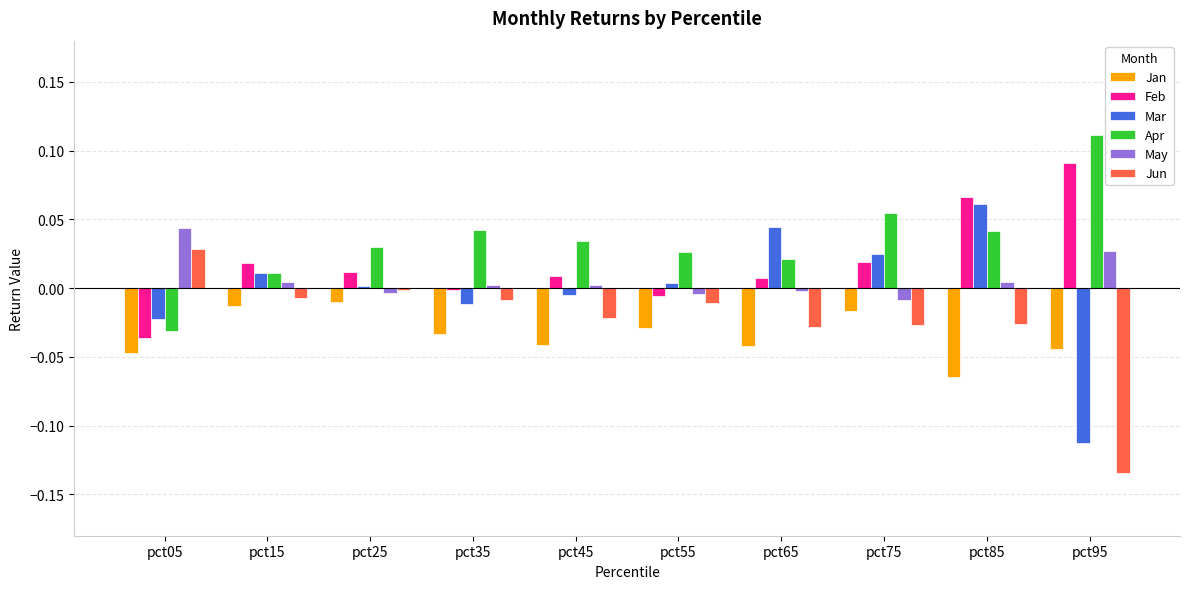

The value of Feb at pct25 is 0.0. True or false?

True